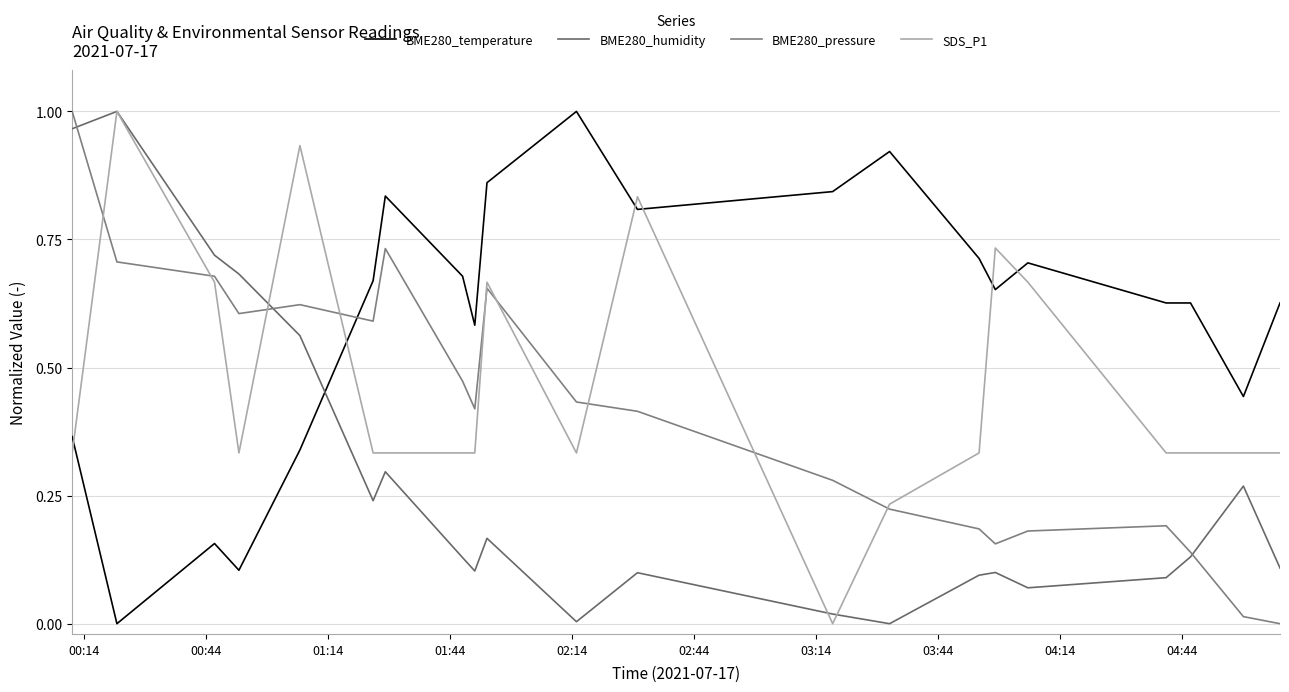

How many lines are shown in the chart?

4